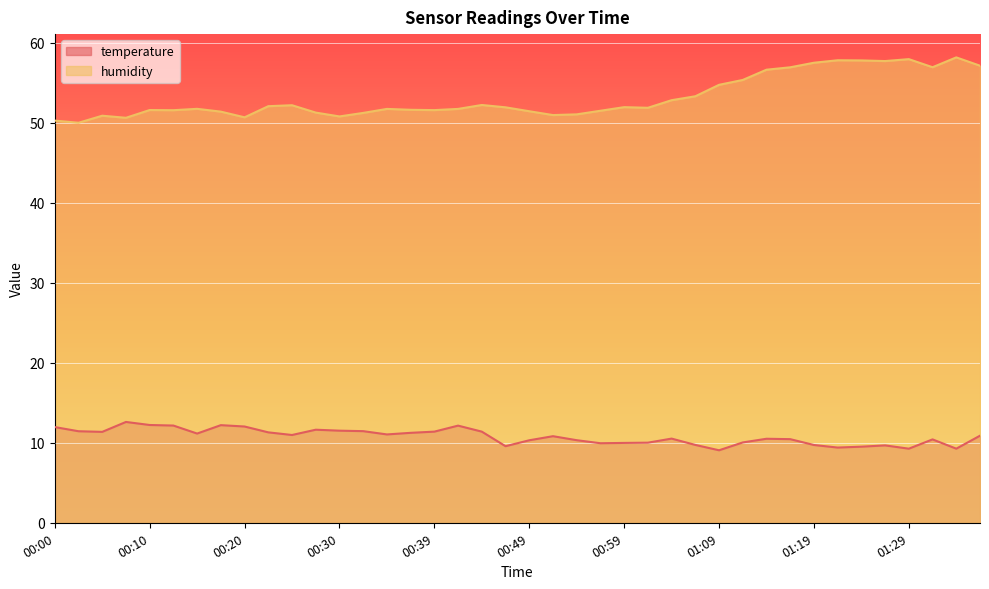

How many data points in humidity are less than 51?

7